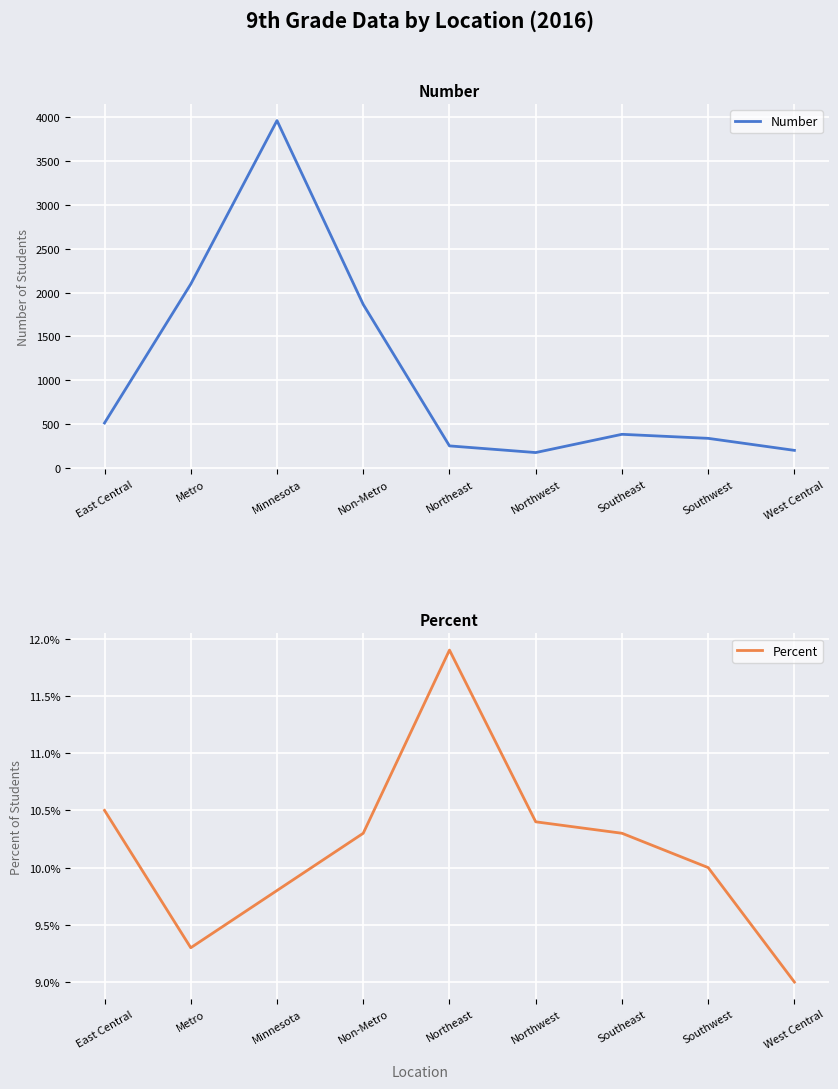

The value of Number at East Central is 348.2. True or false?

False